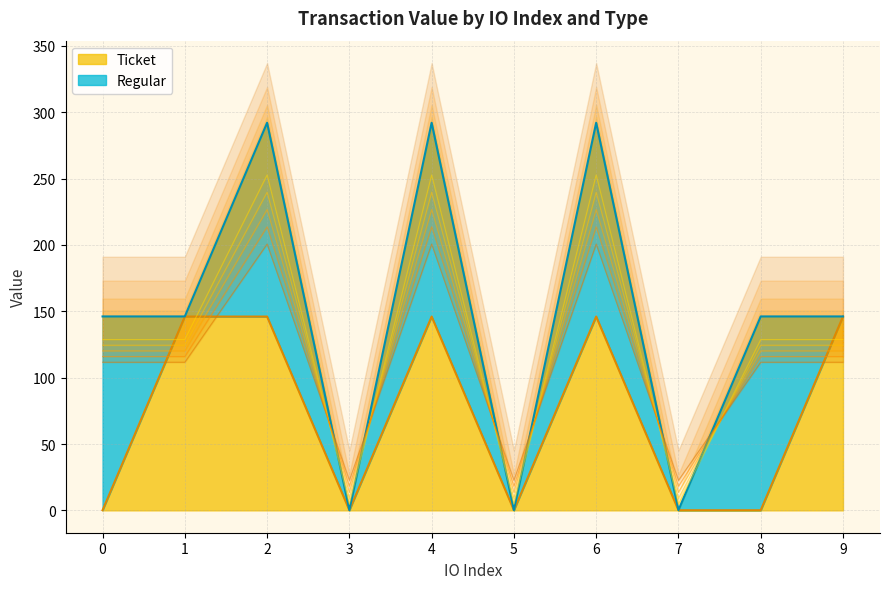

Does the chart display data point markers on the line(s)?

No